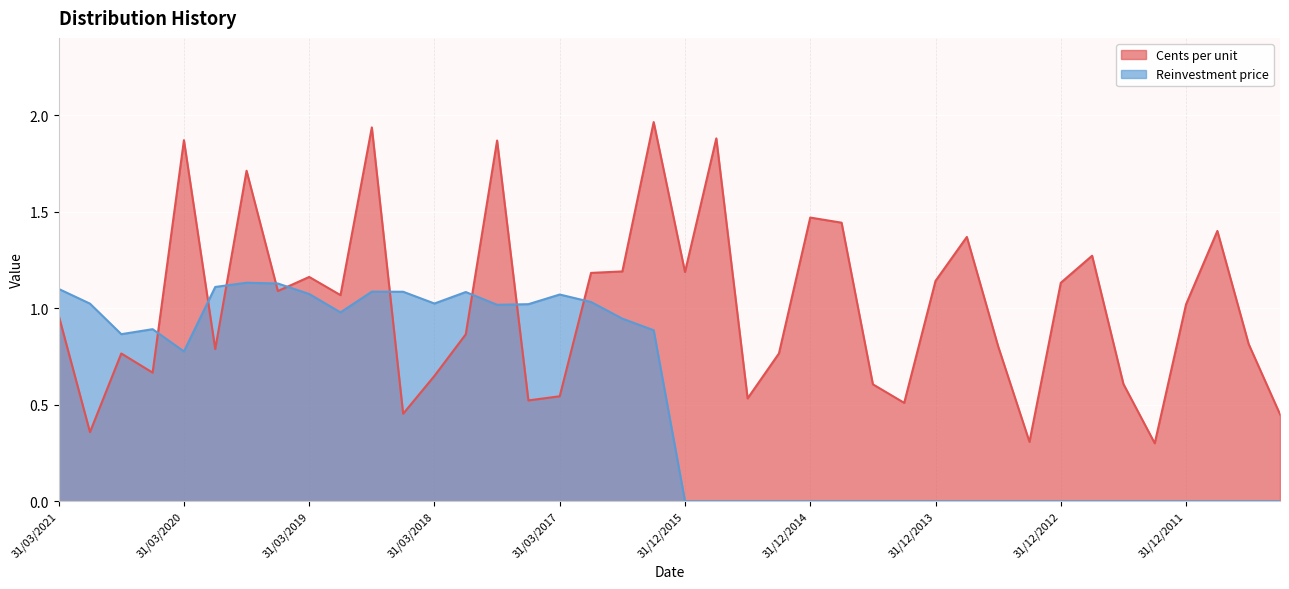

What is the maximum value shown in the chart?

2.0